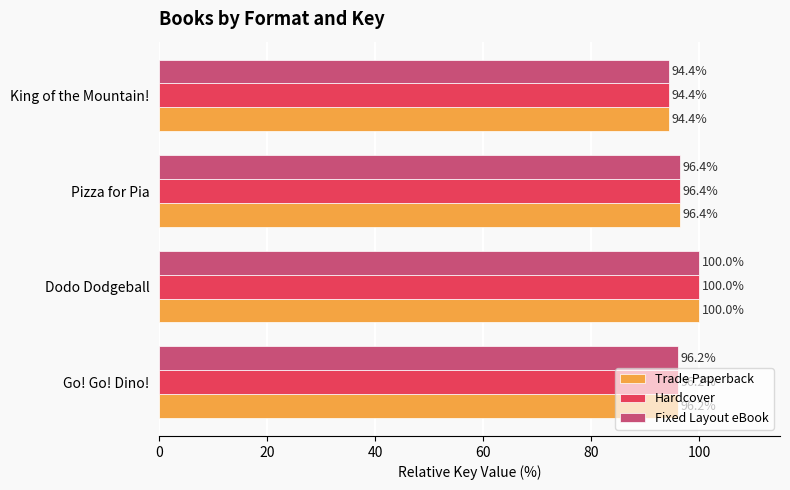

At which category is the sum across all series the highest?

Dodo Dodgeball